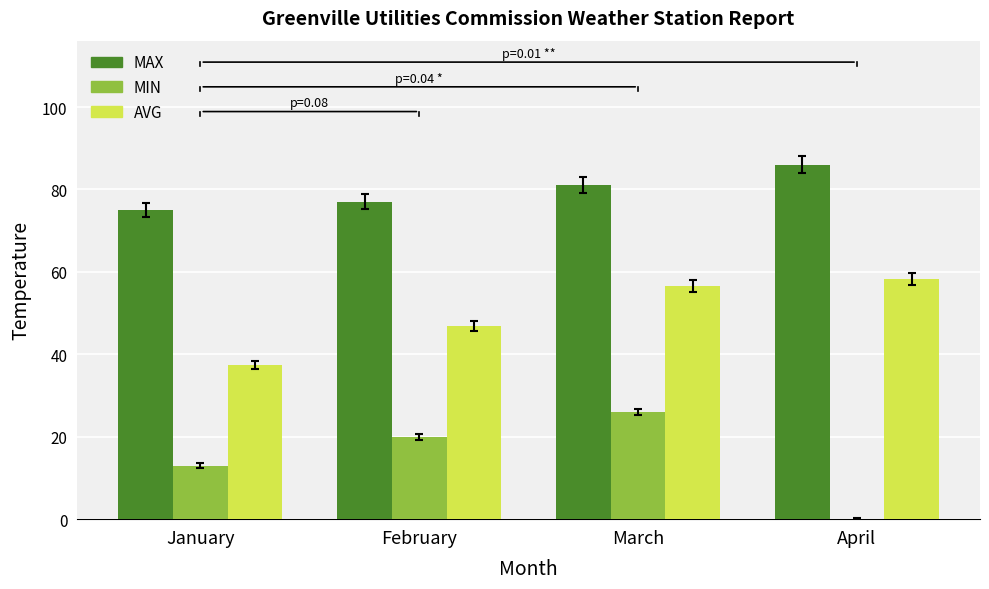

Does the chart contain stacked bars?

No